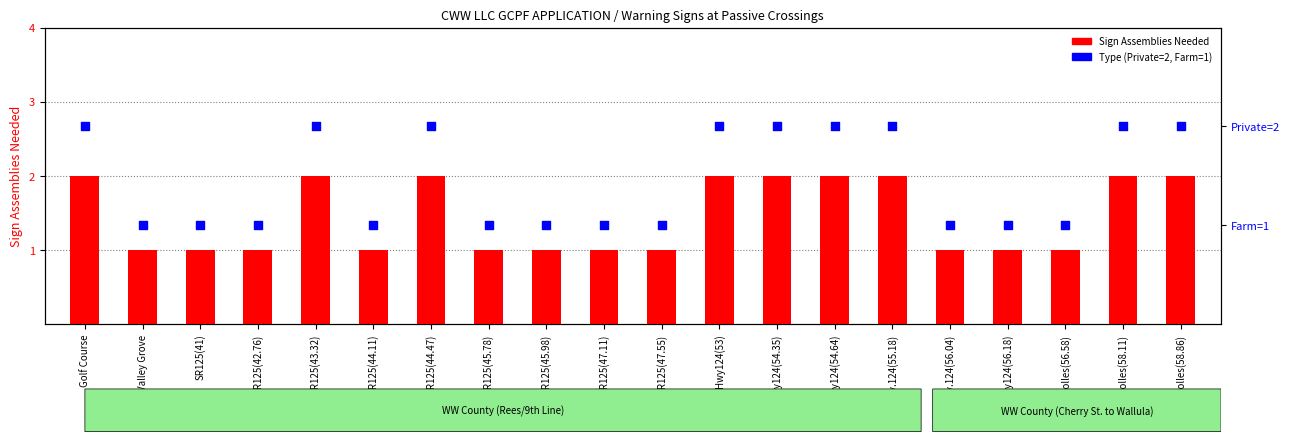

What is the total value across all series at Golf Course?

4